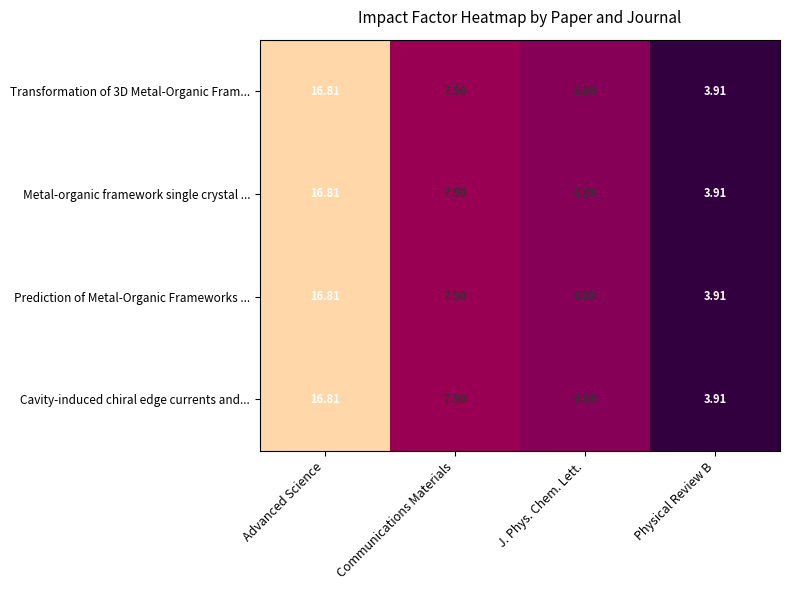

At which label is Cavity-induced chiral edge currents and... closest to 10?

Communications Materials